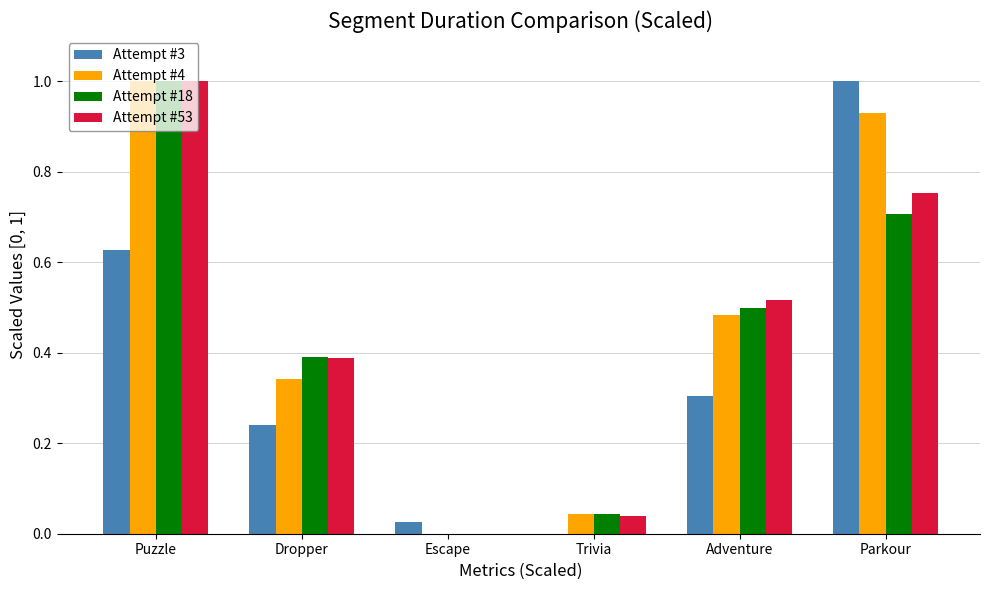

Which series has the largest total across all categories?

Attempt #4